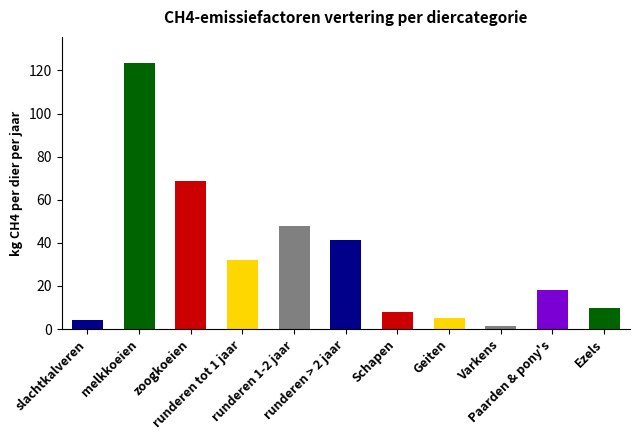

What is the value of the 10th bar from the left?

18.0